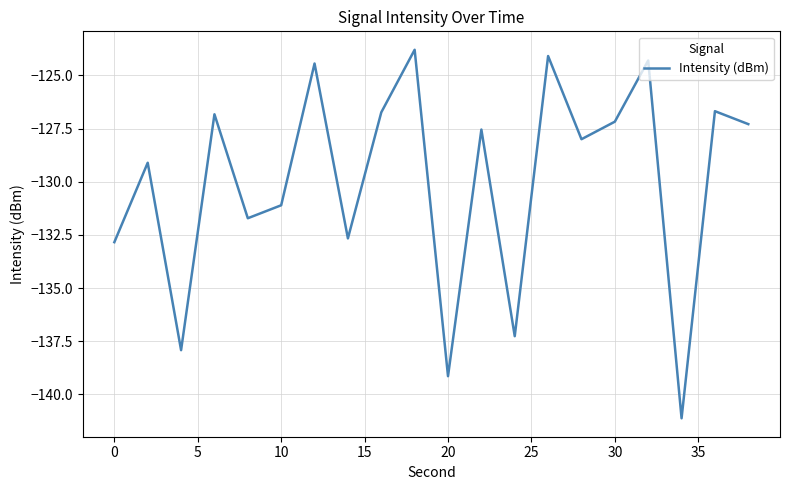

What is the greatest value displayed?

-123.8